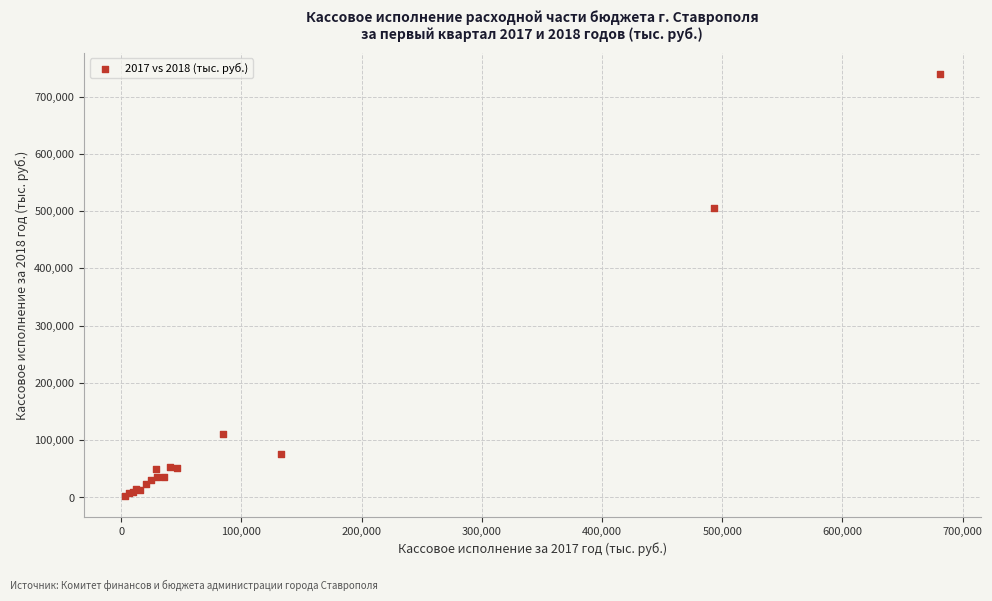

What Y value in the scatter plot is closest to 371208?

505748